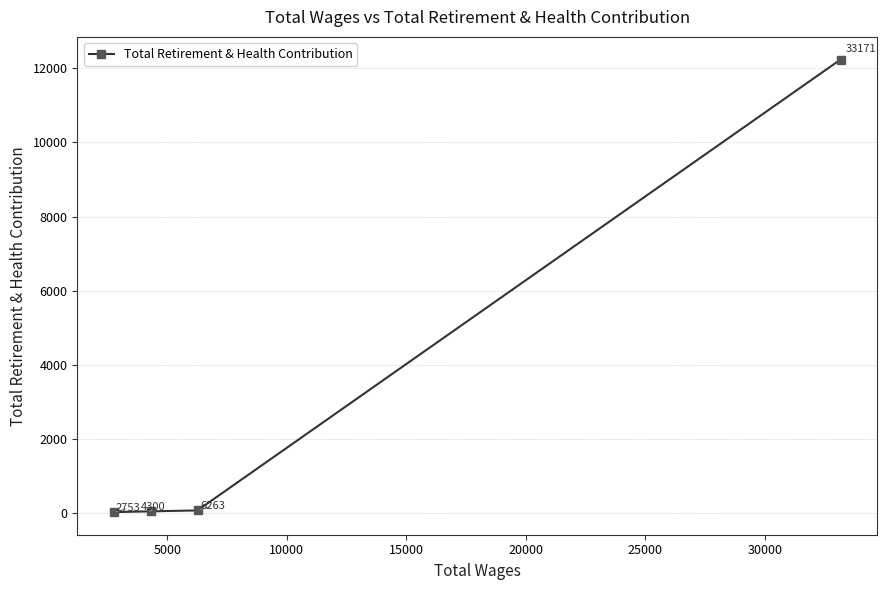

How many lines are shown in the chart?

1